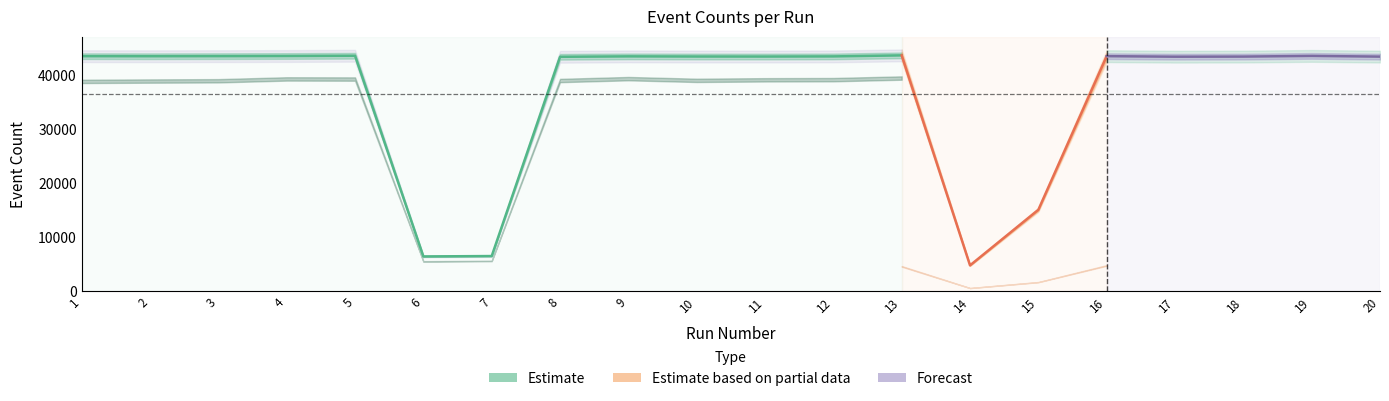

What is the difference between the NumHitEvents values at 10 and 12?

20